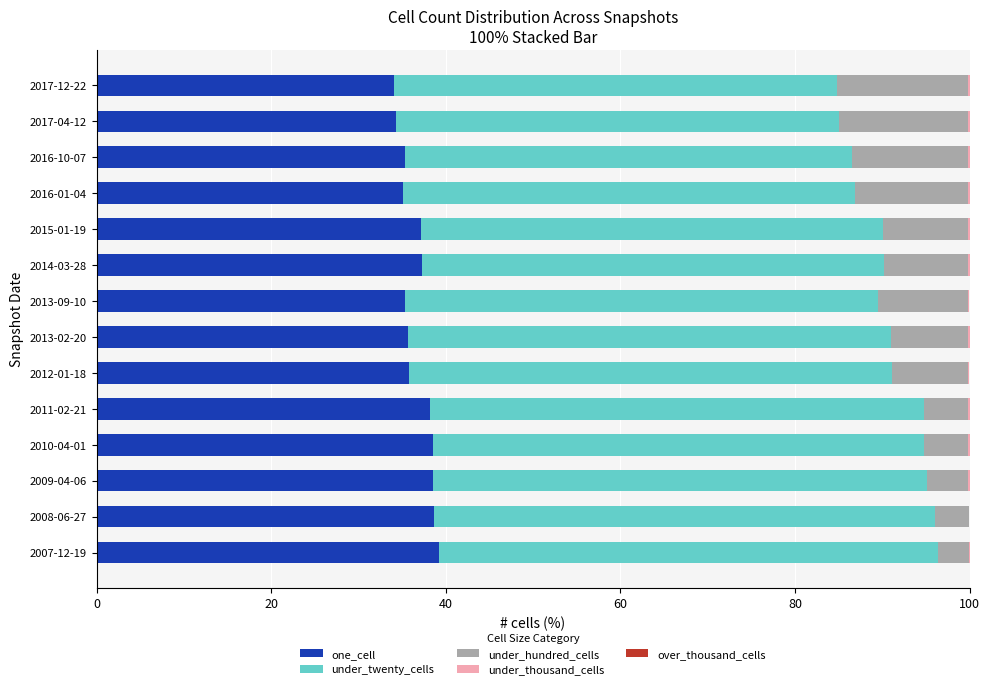

Which series has the largest total across all categories?

under_twenty_cells